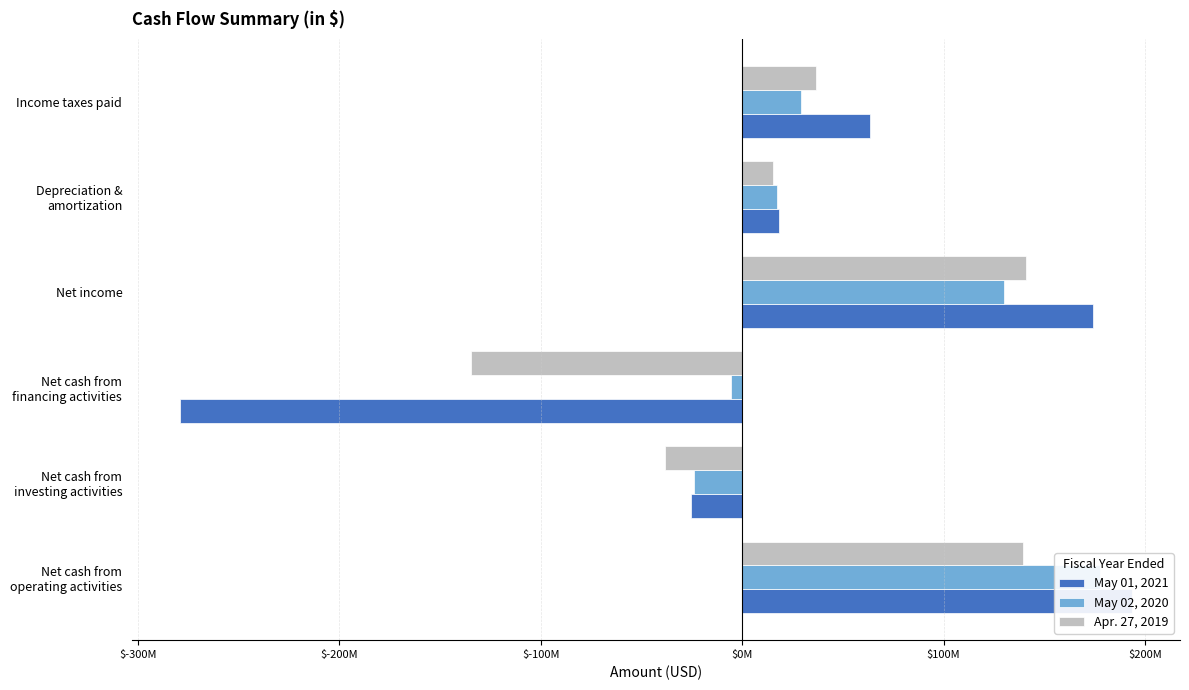

What is the sum of all Apr. 27, 2019 values?

159461000